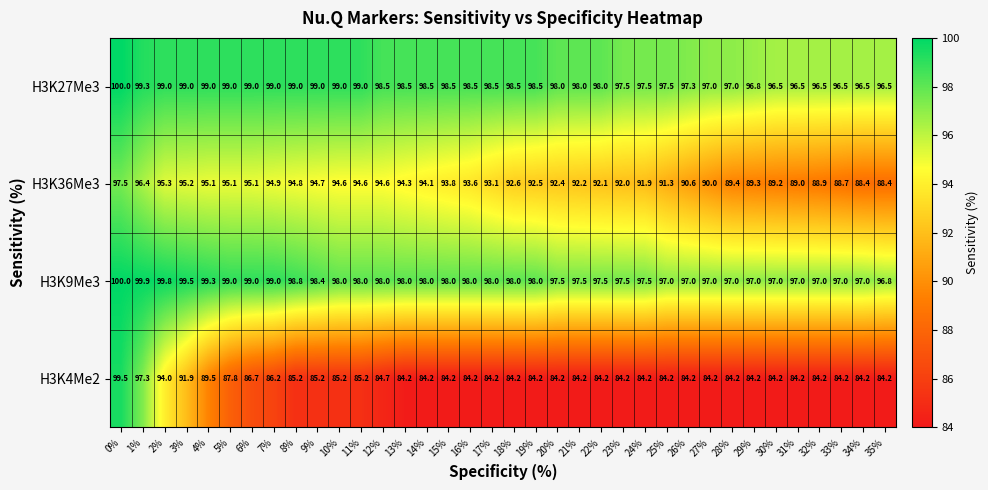

Is it true that H3K36Me3 equals 42.7 at 25%?

False